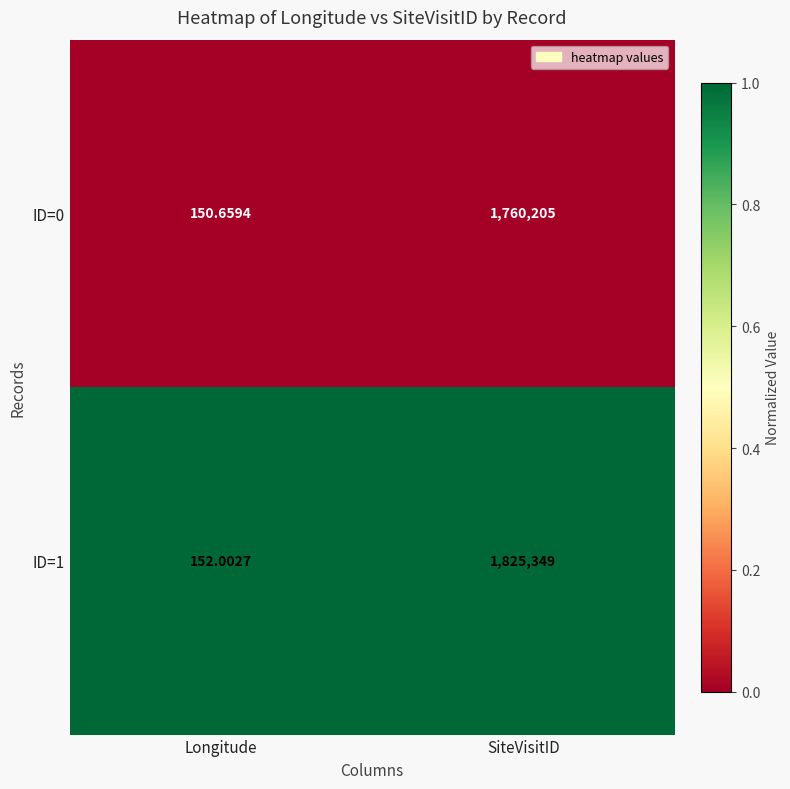

How many data points does each series have?

2